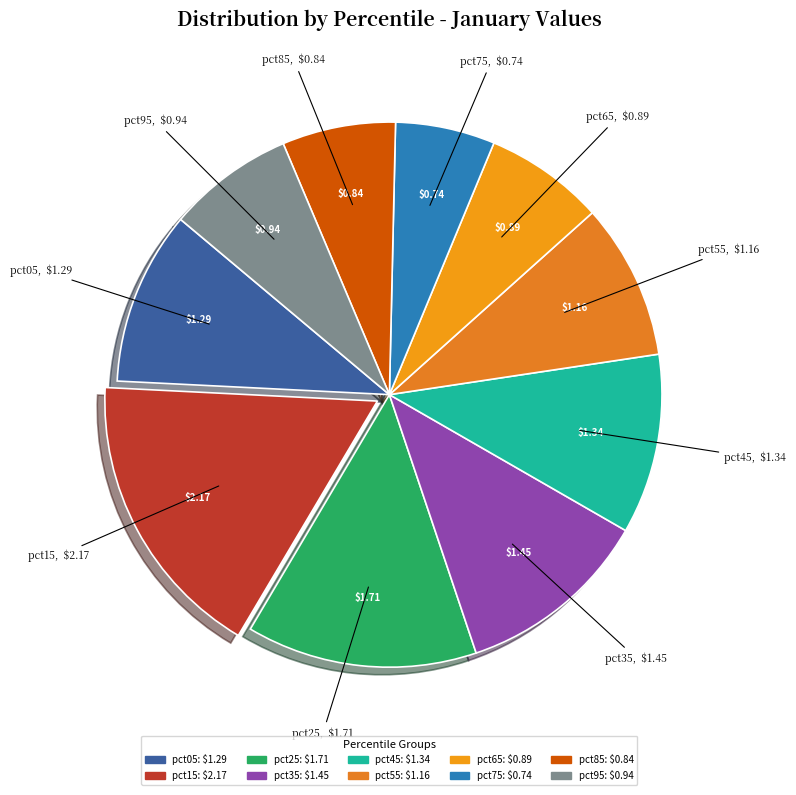

Between pct95 and pct55, which is larger?

pct55